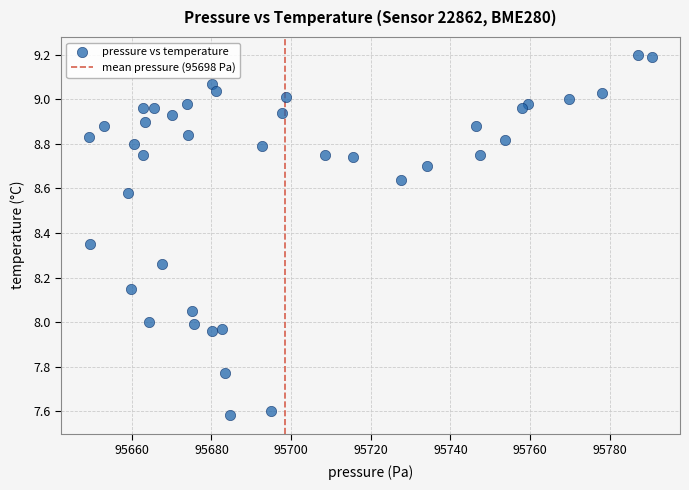

What is the range of Y values (max minus min)?

1.6